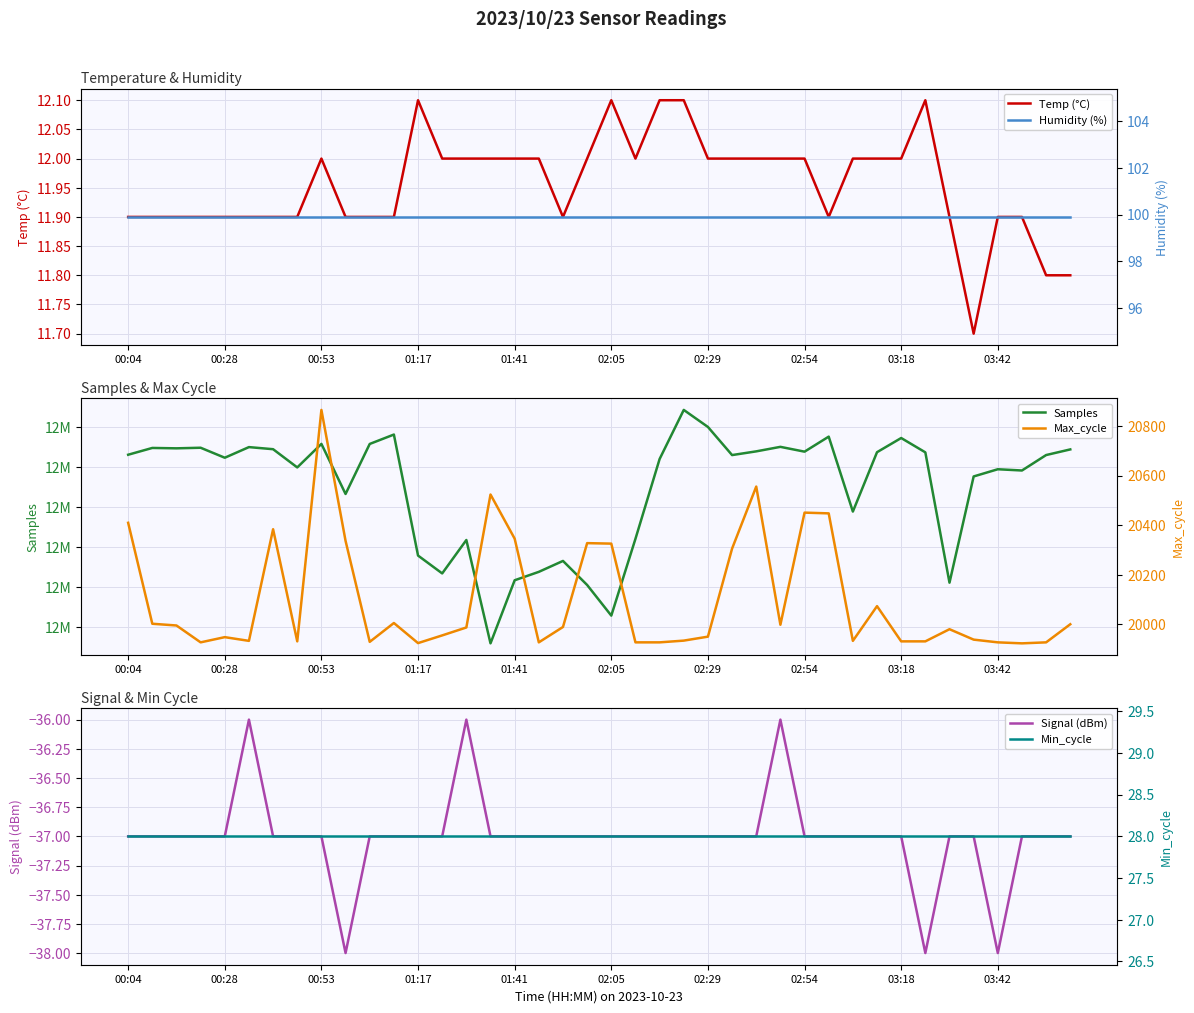

Where is Min_cycle nearest to the value 28?

00:04